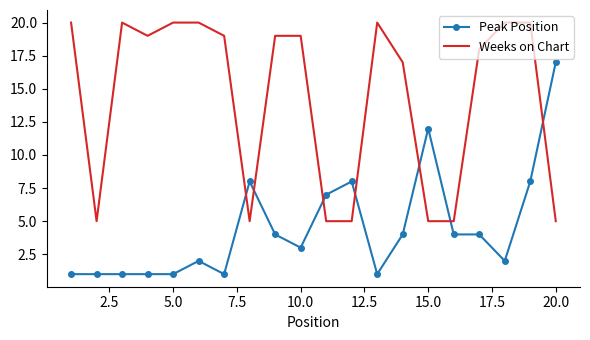

True or false: Peak Position has more than 2 points higher than both neighbors.

True